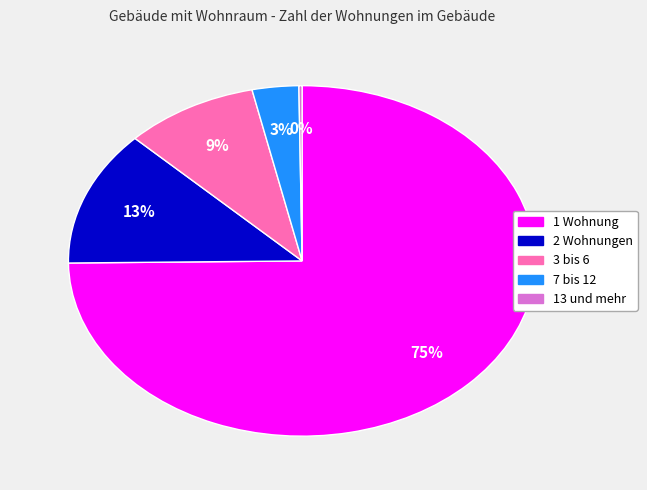

What is the largest slice in the pie chart?

1 Wohnung